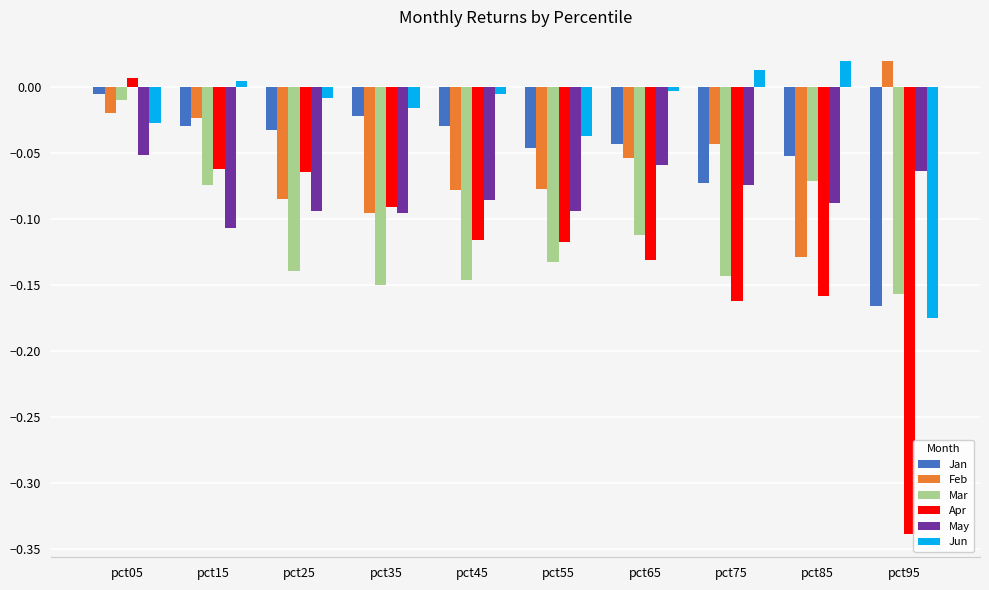

What is the difference between the maximum and minimum values in the Apr series?

0.3